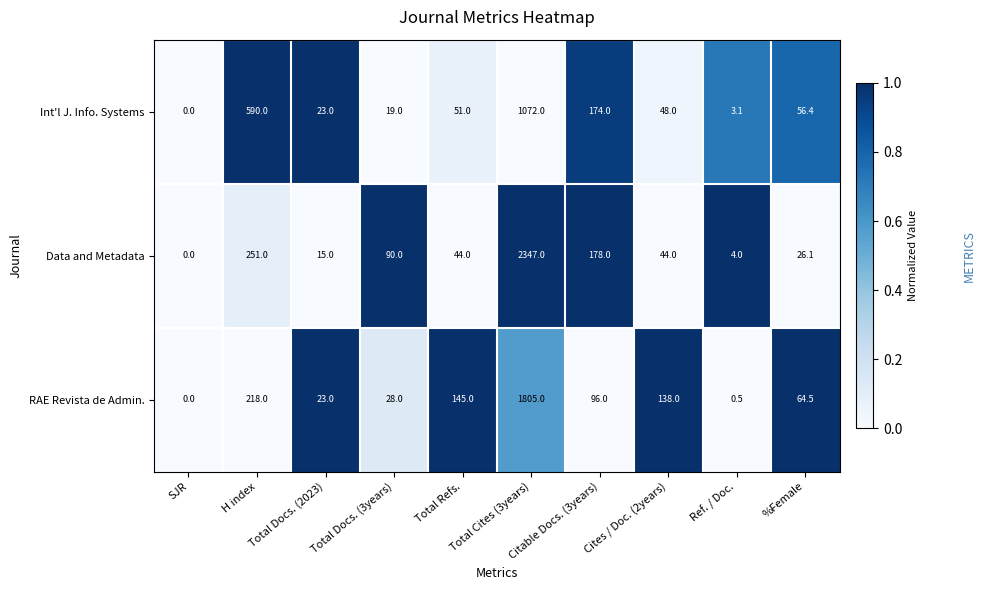

Which series changed the most between Total Cites (3years) and Ref. / Doc.?

Data and Metadata